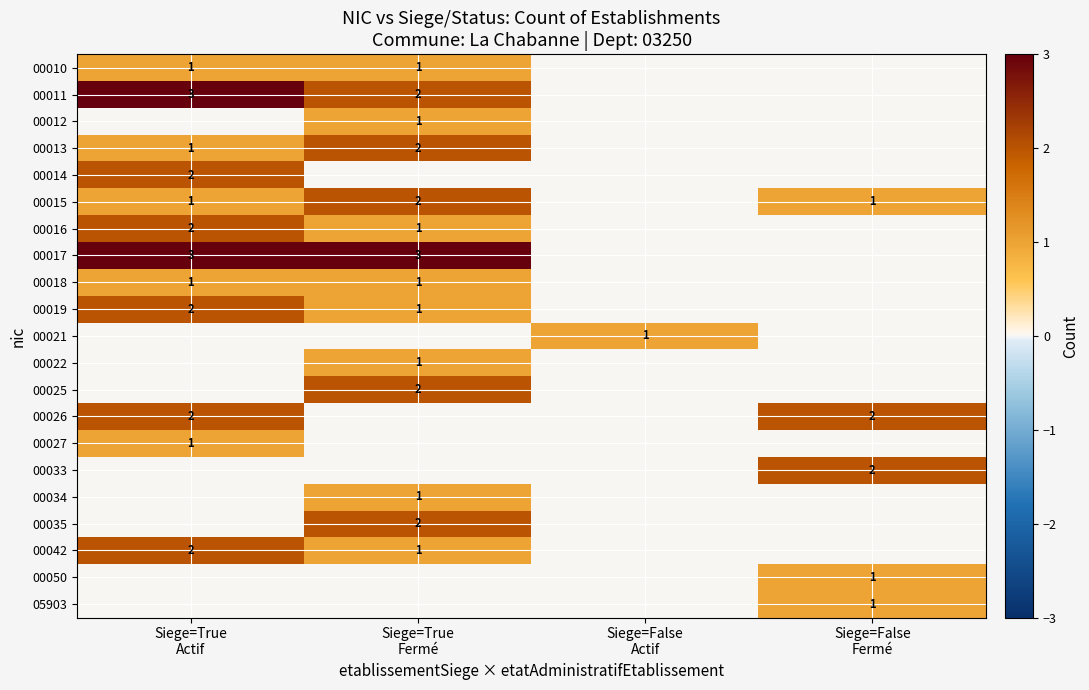

What is the maximum value shown in the chart?

3